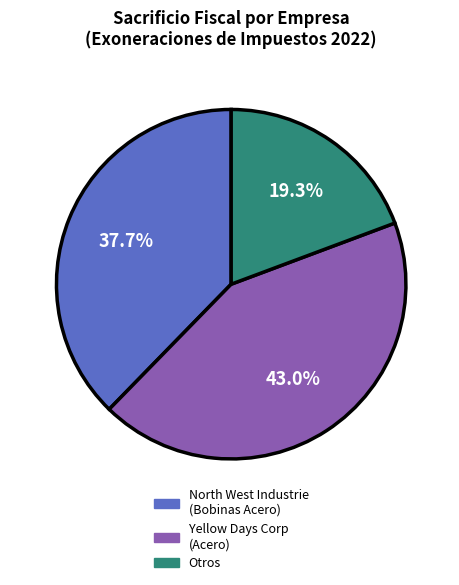

Is there a majority slice in this chart?

No